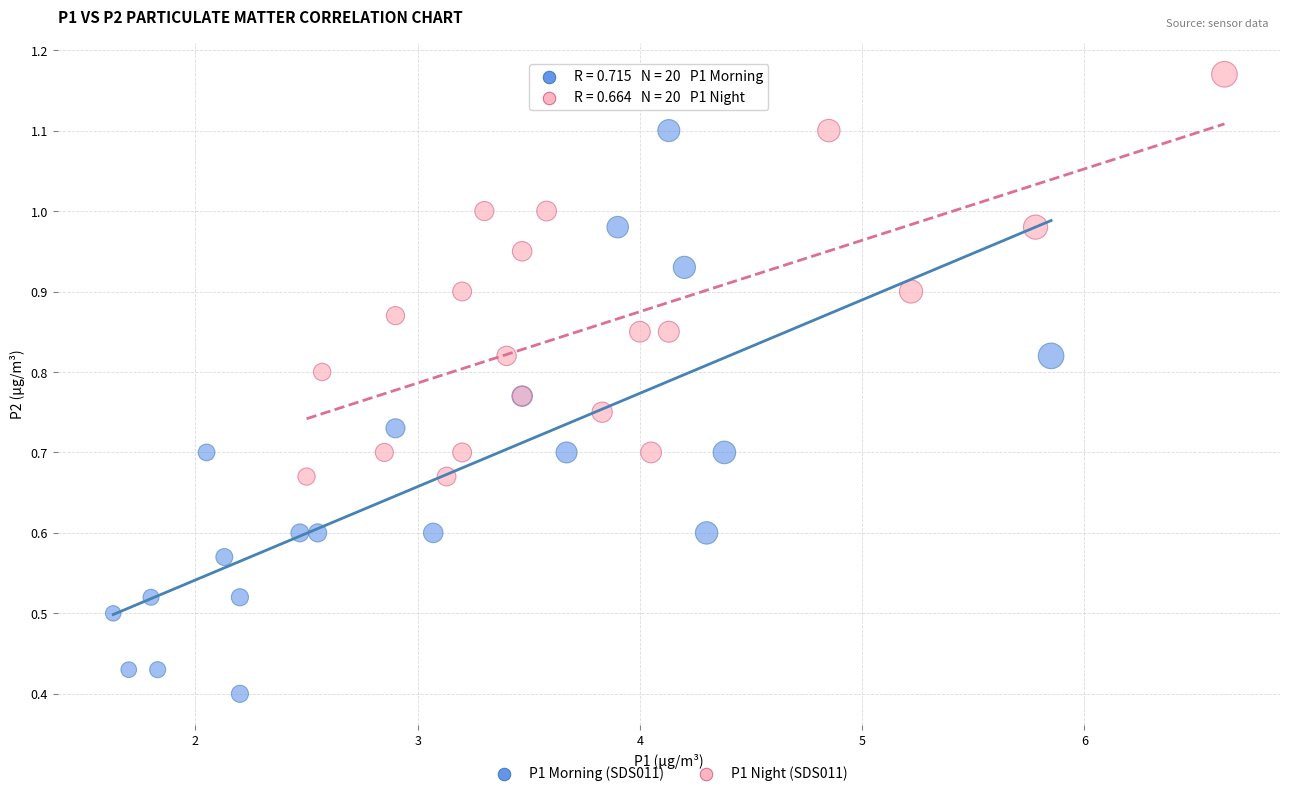

Which series contains the lowest Y value?

P1 Morning (SDS011)